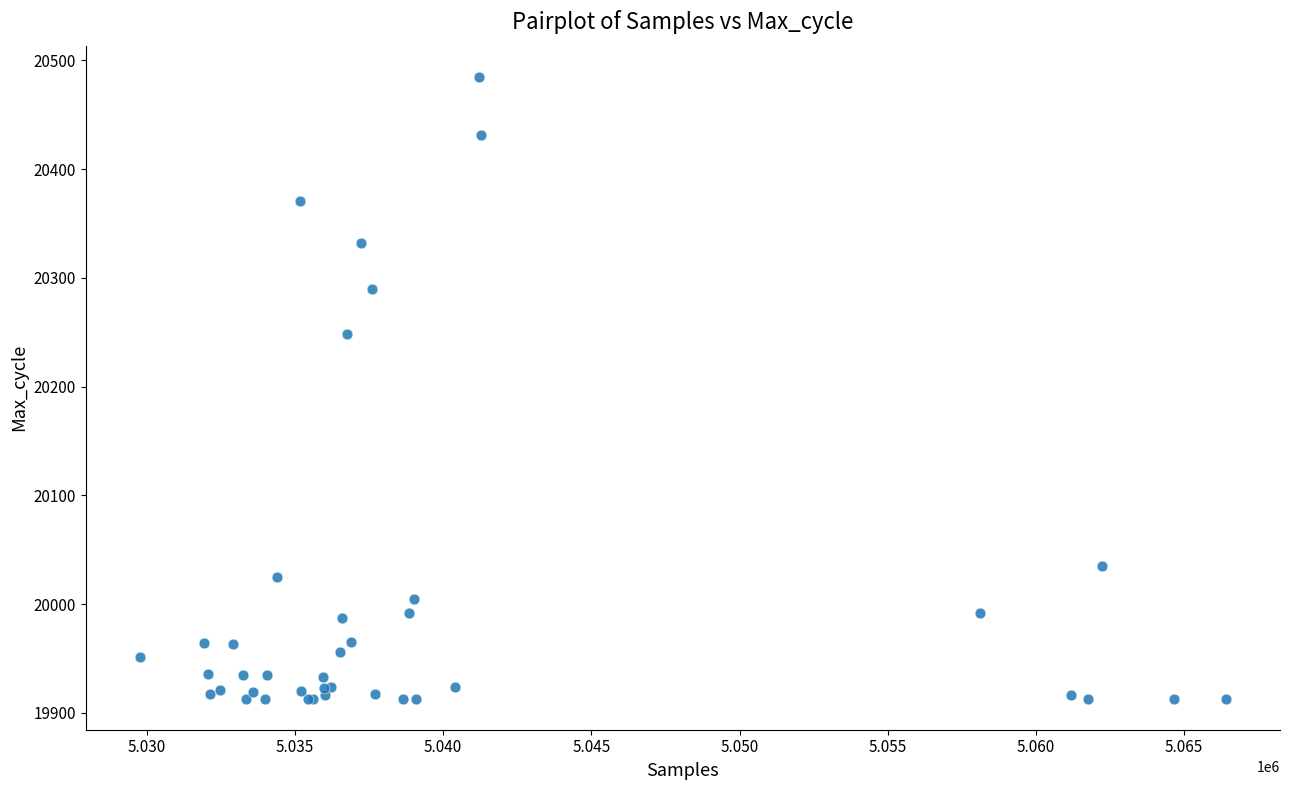

What Y value in the scatter plot is closest to 20199?

20248